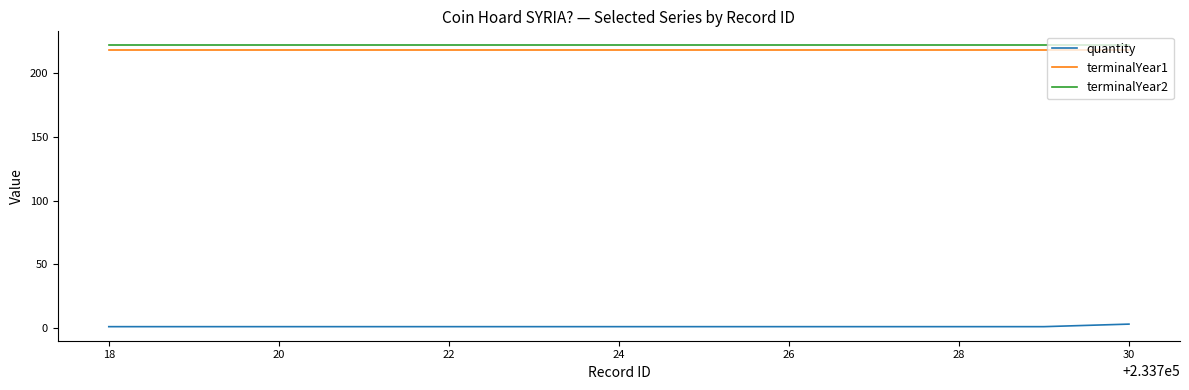

Does the chart have visible grid lines?

No